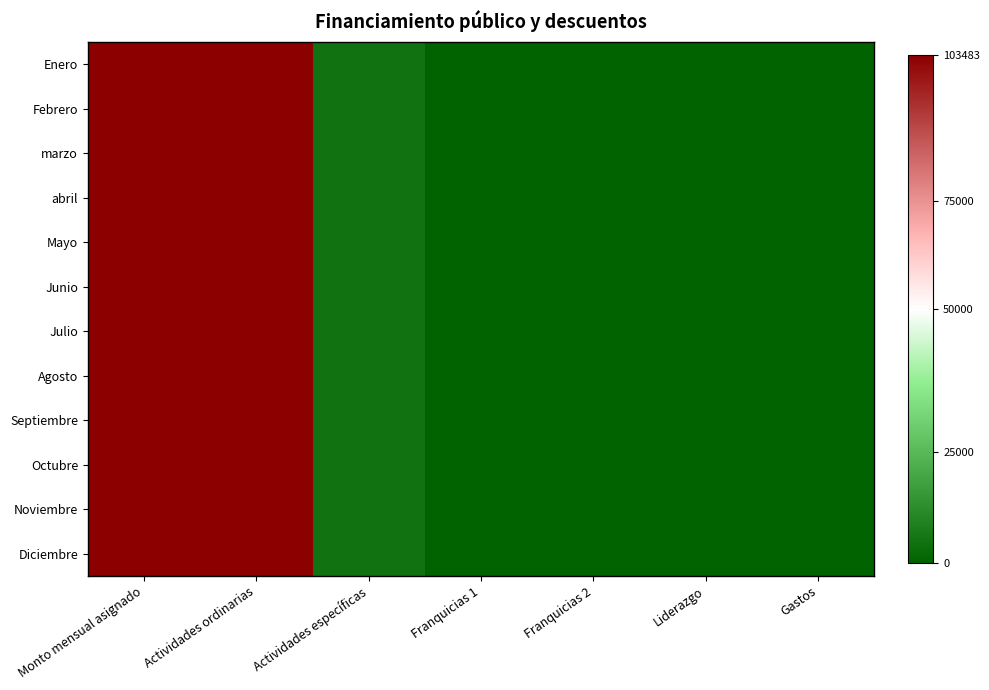

At which category is the sum across all series the highest?

Monto mensual asignado